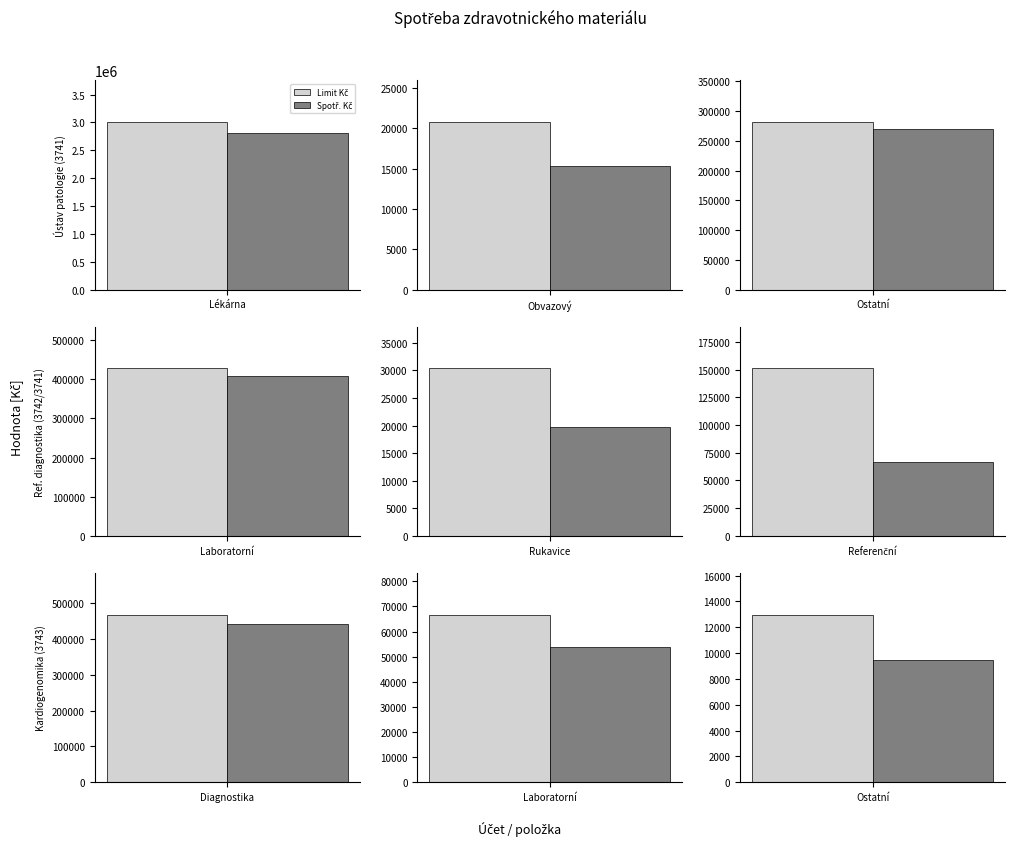

Count the number of categories in the chart.

9